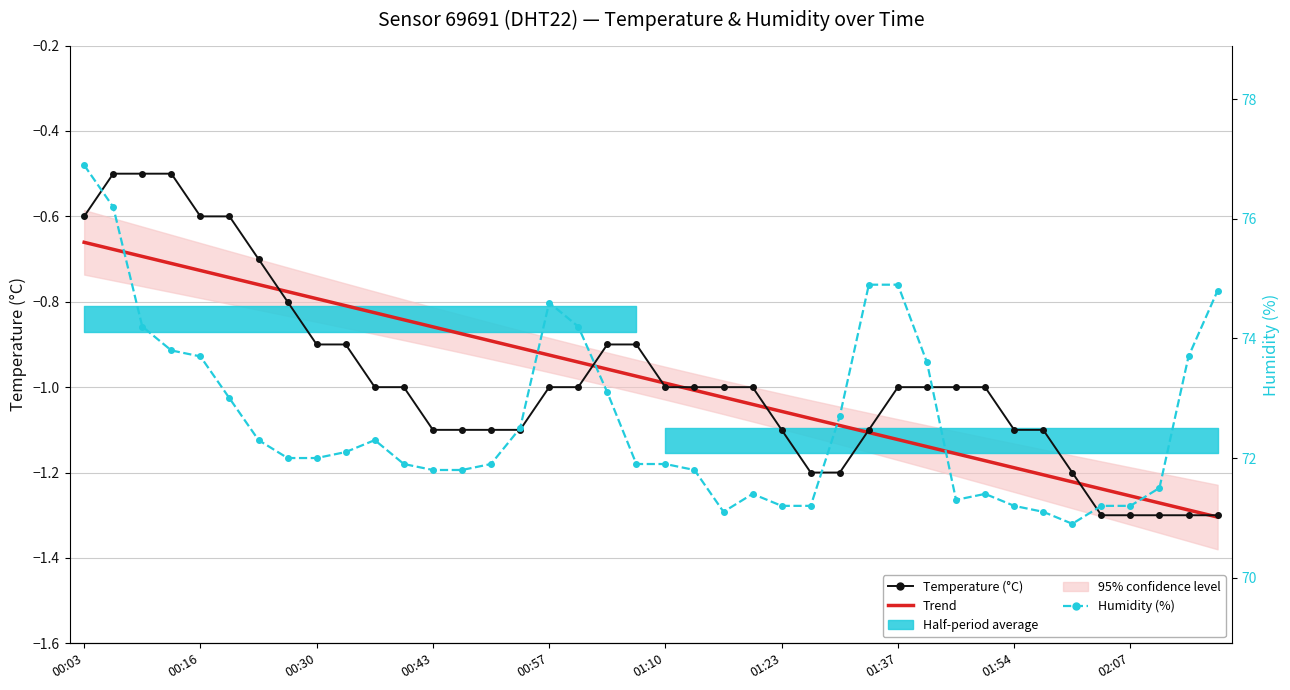

Reading left to right, transcribe all the data shown in this chart.

Trend: -0.7	-0.7	-0.7	-0.7	-0.7	-0.7	-0.8	-0.8	-0.8	-0.8	-0.8	-0.8	-0.9	-0.9	-0.9	-0.9	-0.9	-0.9	-1.0	-1.0	-1.0	-1.0	-1.0	-1.0	-1.1	-1.1	-1.1	-1.1	-1.1	-1.1	-1.2	-1.2	-1.2	-1.2	-1.2	-1.2	-1.3	-1.3	-1.3	-1.3
Temperature (°C): -0.6	-0.5	-0.5	-0.5	-0.6	-0.6	-0.7	-0.8	-0.9	-0.9	-1.0	-1.0	-1.1	-1.1	-1.1	-1.1	-1.0	-1.0	-0.9	-0.9	-1.0	-1.0	-1.0	-1.0	-1.1	-1.2	-1.2	-1.1	-1.0	-1.0	-1.0	-1.0	-1.1	-1.1	-1.2	-1.3	-1.3	-1.3	-1.3	-1.3
Humidity (%): 76.9	76.2	74.2	73.8	73.7	73.0	72.3	72.0	72.0	72.1	72.3	71.9	71.8	71.8	71.9	72.5	74.6	74.2	73.1	71.9	71.9	71.8	71.1	71.4	71.2	71.2	72.7	74.9	74.9	73.6	71.3	71.4	71.2	71.1	70.9	71.2	71.2	71.5	73.7	74.8